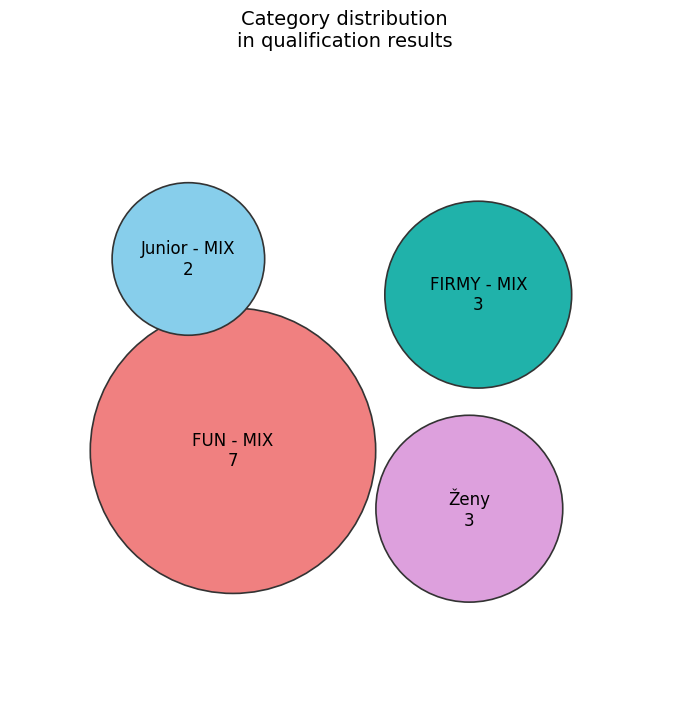

Rank the categories by value from highest to lowest.

FUN - MIX, FIRMY - MIX, Ženy, Junior - MIX